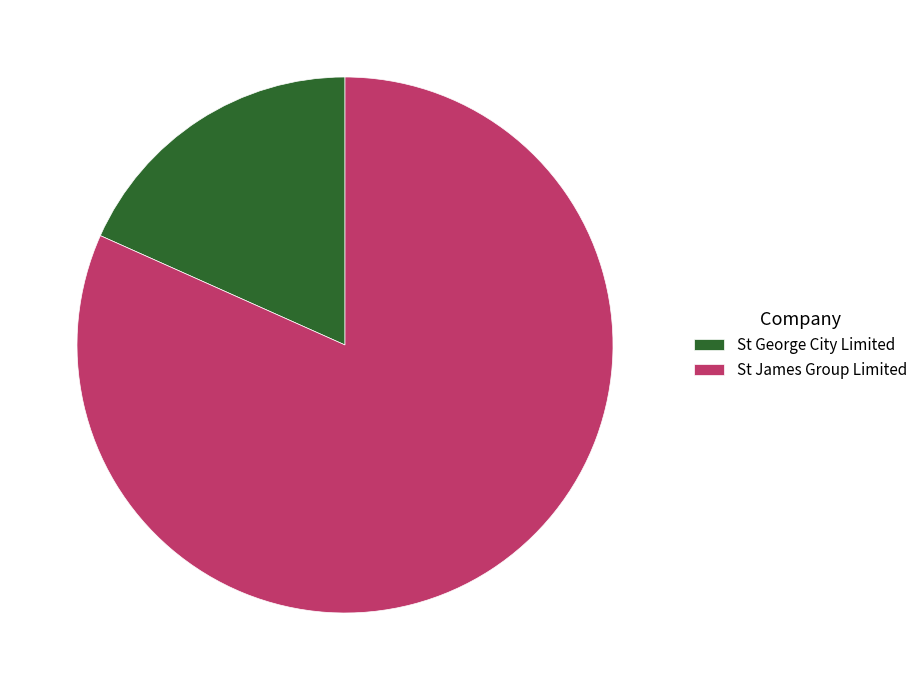

How many segments does this pie chart have?

2